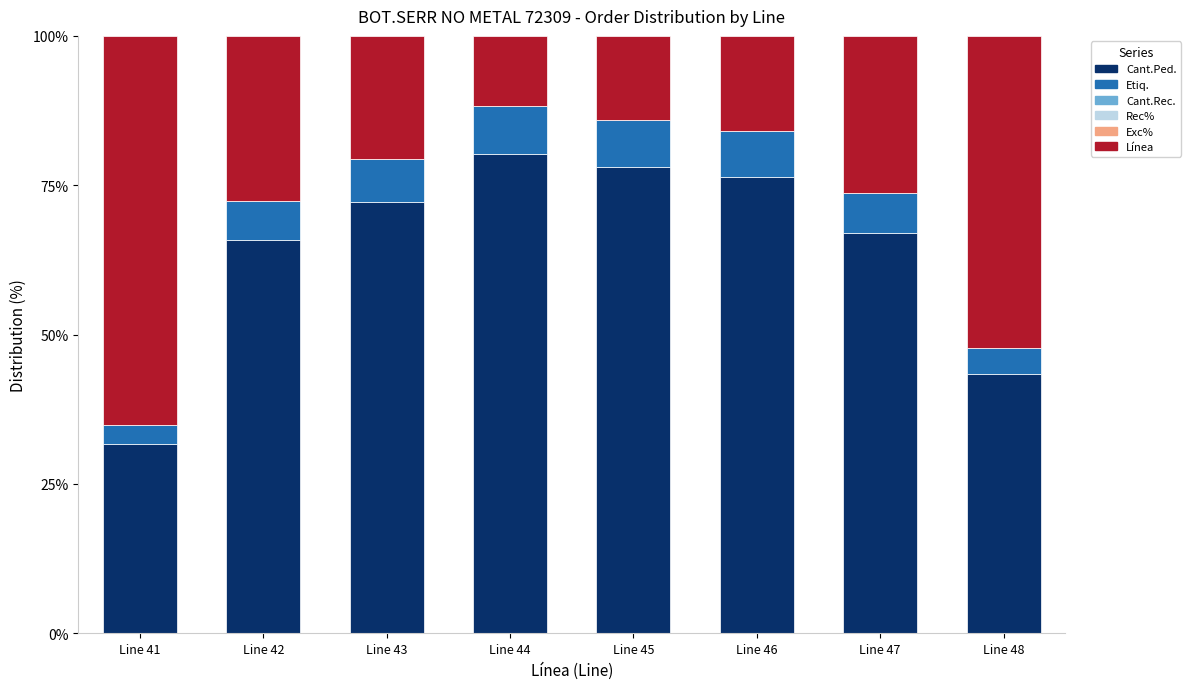

How many data points in Cant.Ped. are above 72?

4